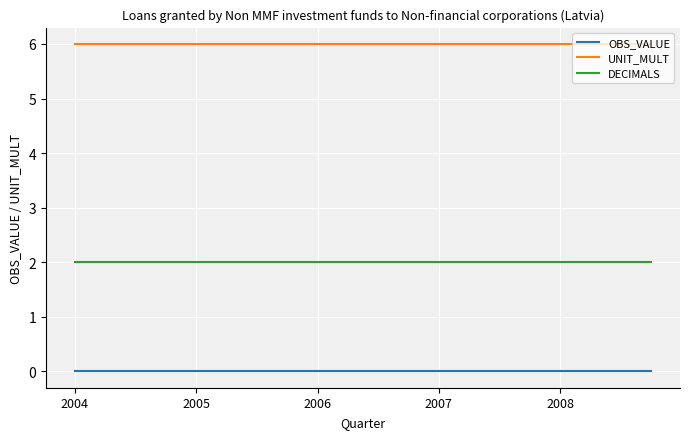

Rank the series by their maximum value, from highest to lowest.

UNIT_MULT, DECIMALS, OBS_VALUE